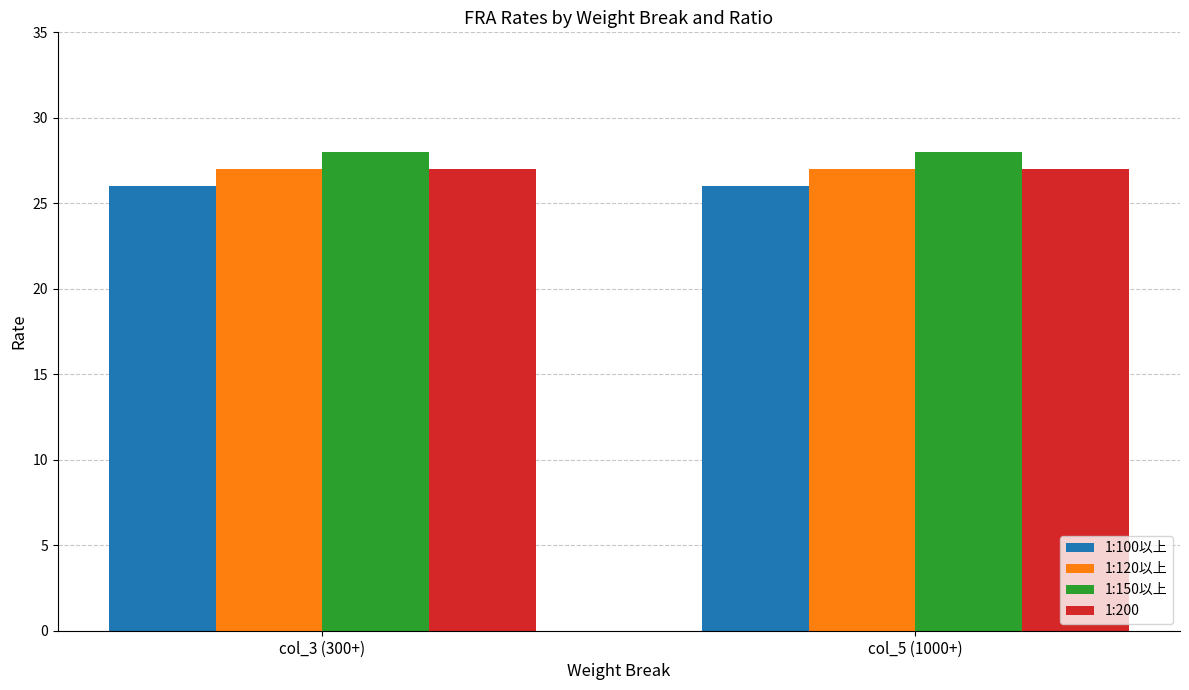

What is the total value across all series at col_5 (1000+)?

108